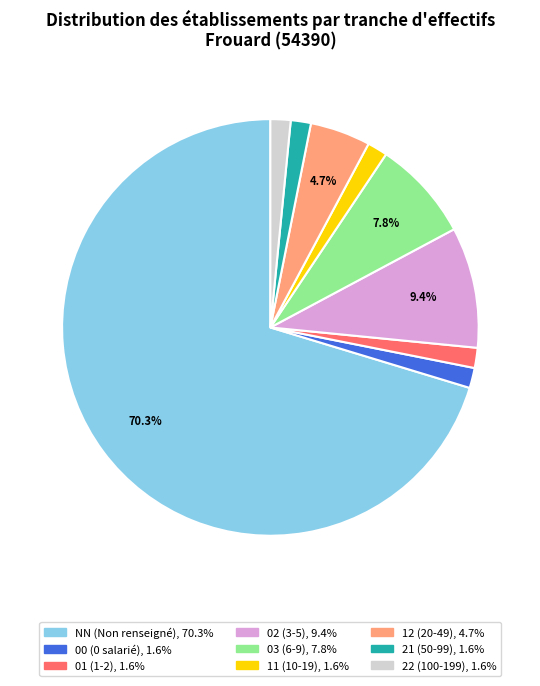

Which slice is the largest?

NN